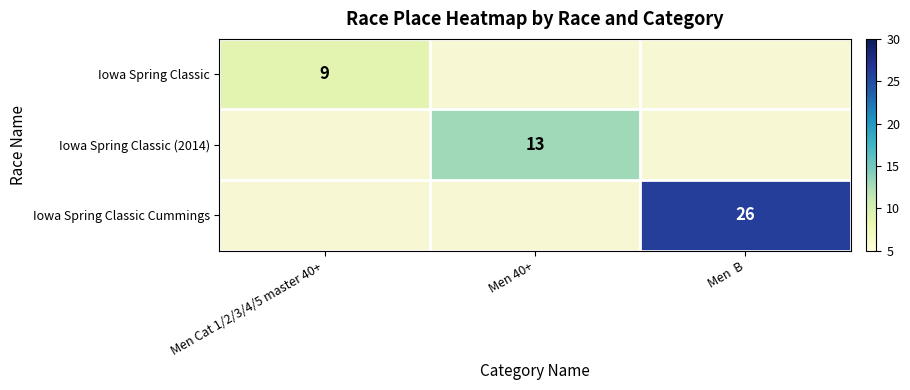

How many distinct data groups are displayed?

3